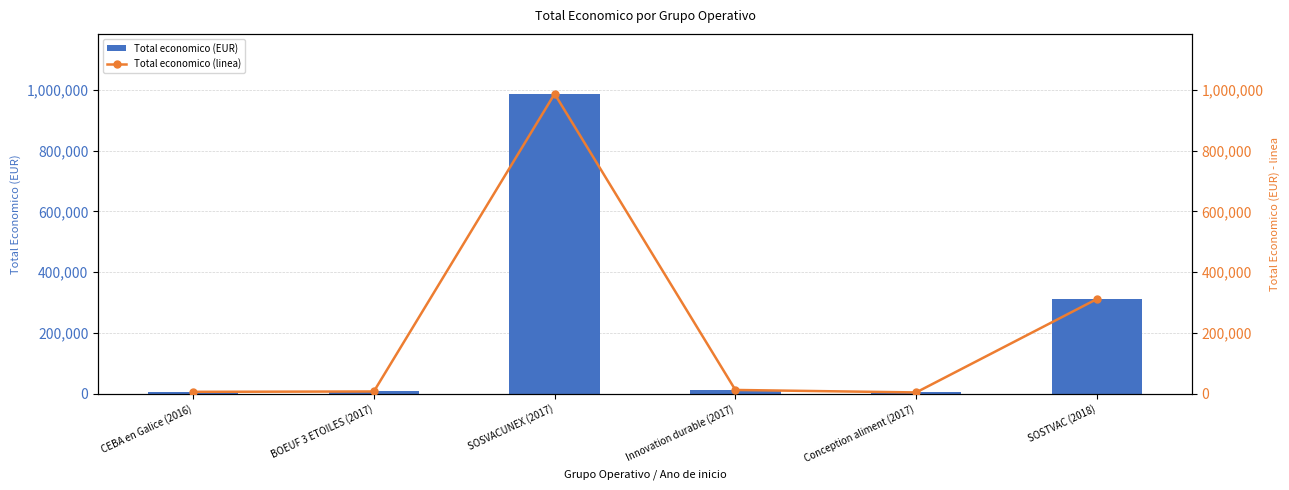

What is the maximum value shown in the chart?

987684